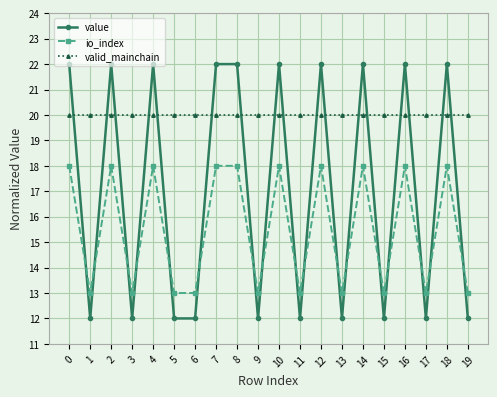

Is this an area chart (filled region under the line)?

No